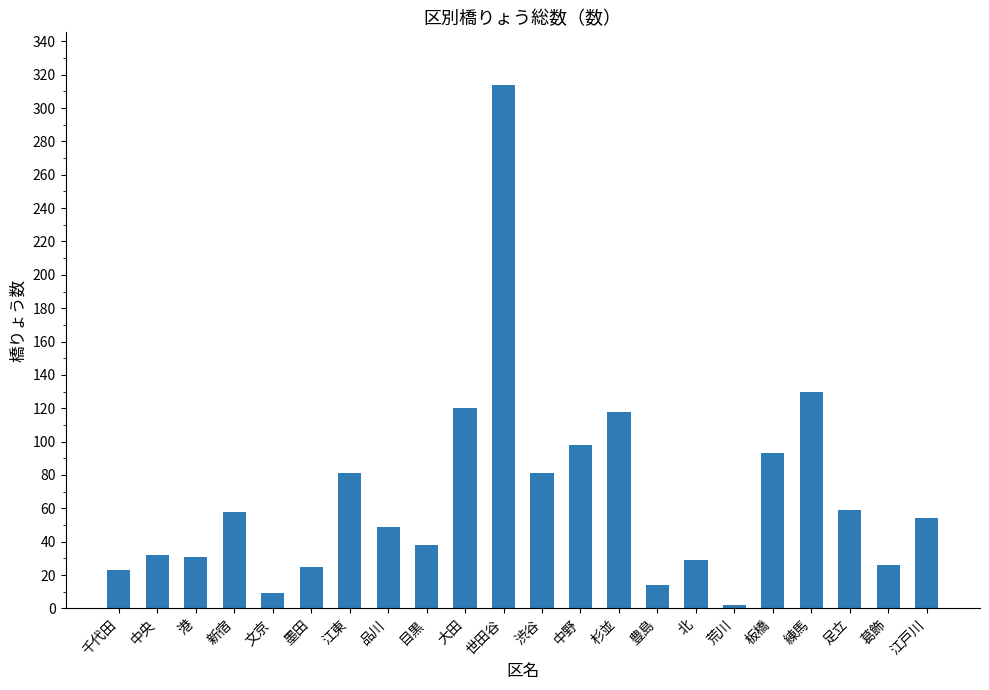

Where is the data nearest to the value 158?

練馬